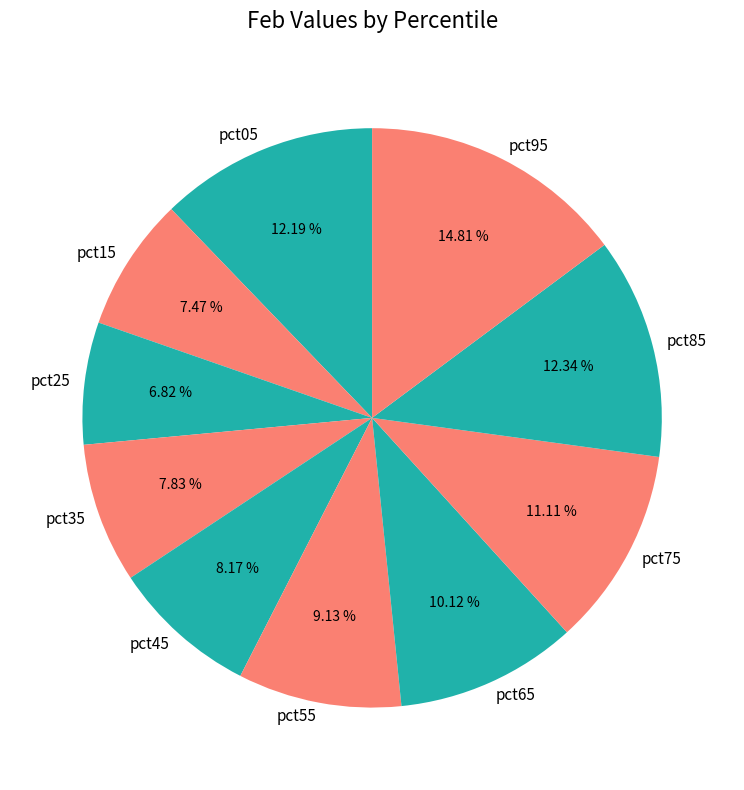

How much of the chart is everything except pct85?

87.7%